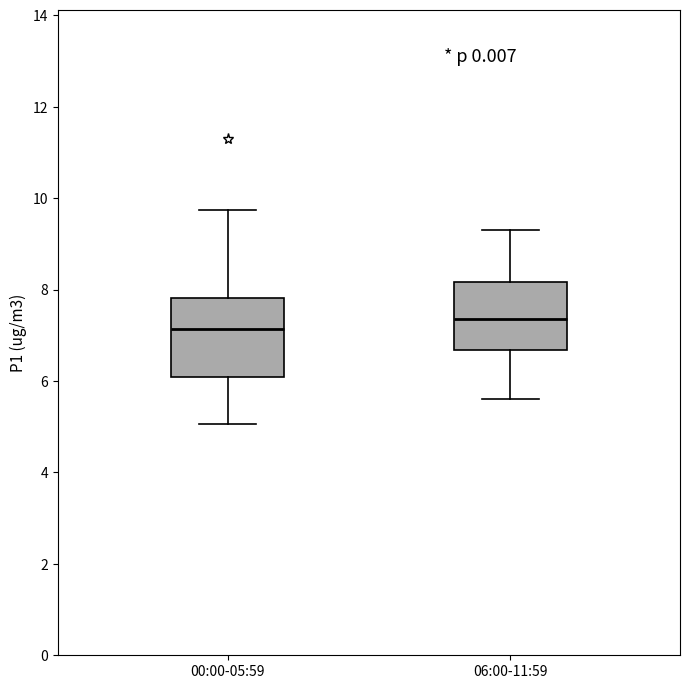

Reading left to right, read every box against the y-axis: the position of its median line, the range the box covers, and the ends of its whiskers. The values are not printed on the chart, so give them approximately, as read against the axis.

00:00-05:59: median 7.2, box 6.0 to 7.8, whiskers 5.0 to 9.8
06:00-11:59: median 7.4, box 6.6 to 8.2, whiskers 5.6 to 9.4